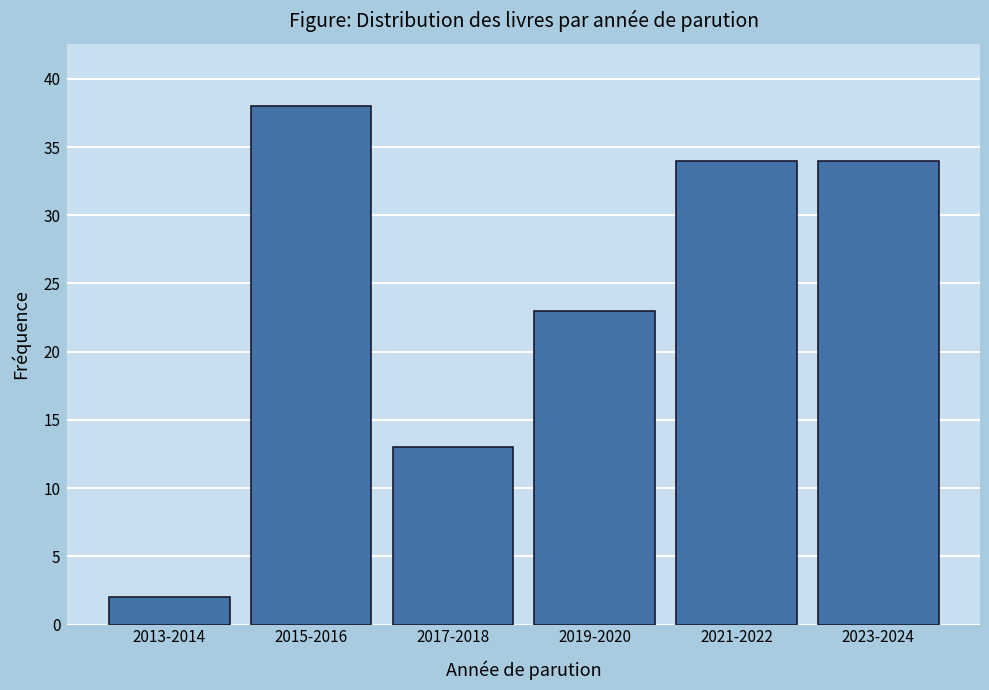

Reading left to right, what are all the values shown in this chart?

2	38	13	23	34	34